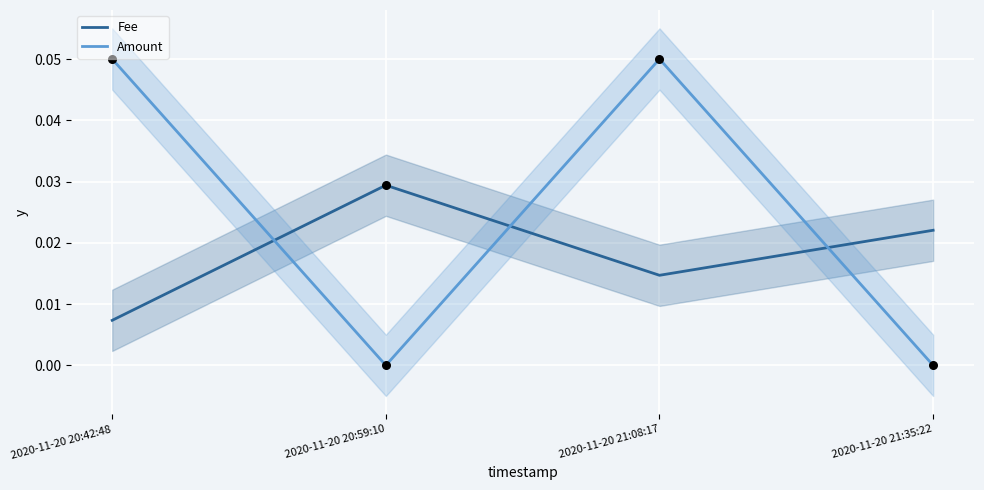

Which series reaches the minimum Y coordinate?

Amount